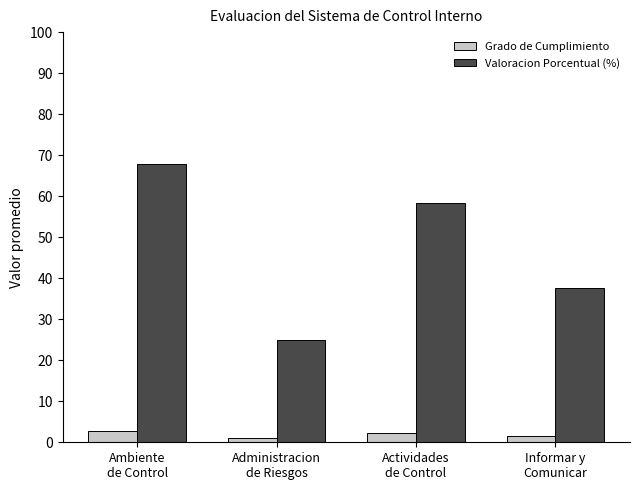

Does the chart contain any negative values?

No